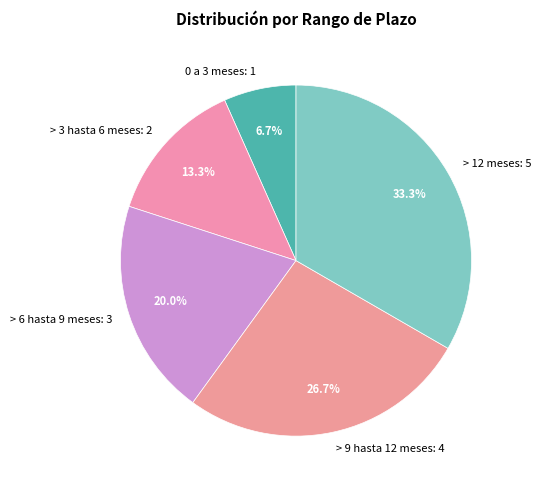

Which has a higher value, > 9 hasta 12 meses or > 6 hasta 9 meses?

> 9 hasta 12 meses